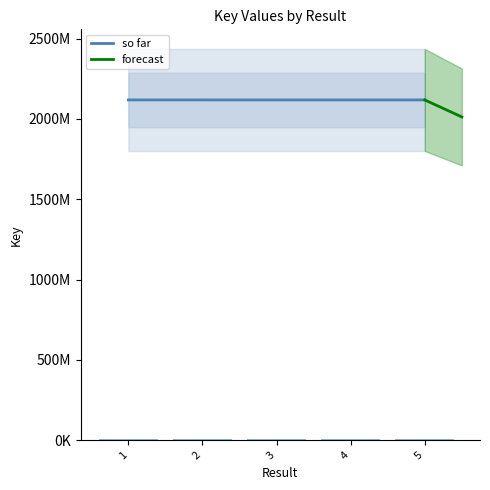

The value at 3 is 3718371396. True or false?

False